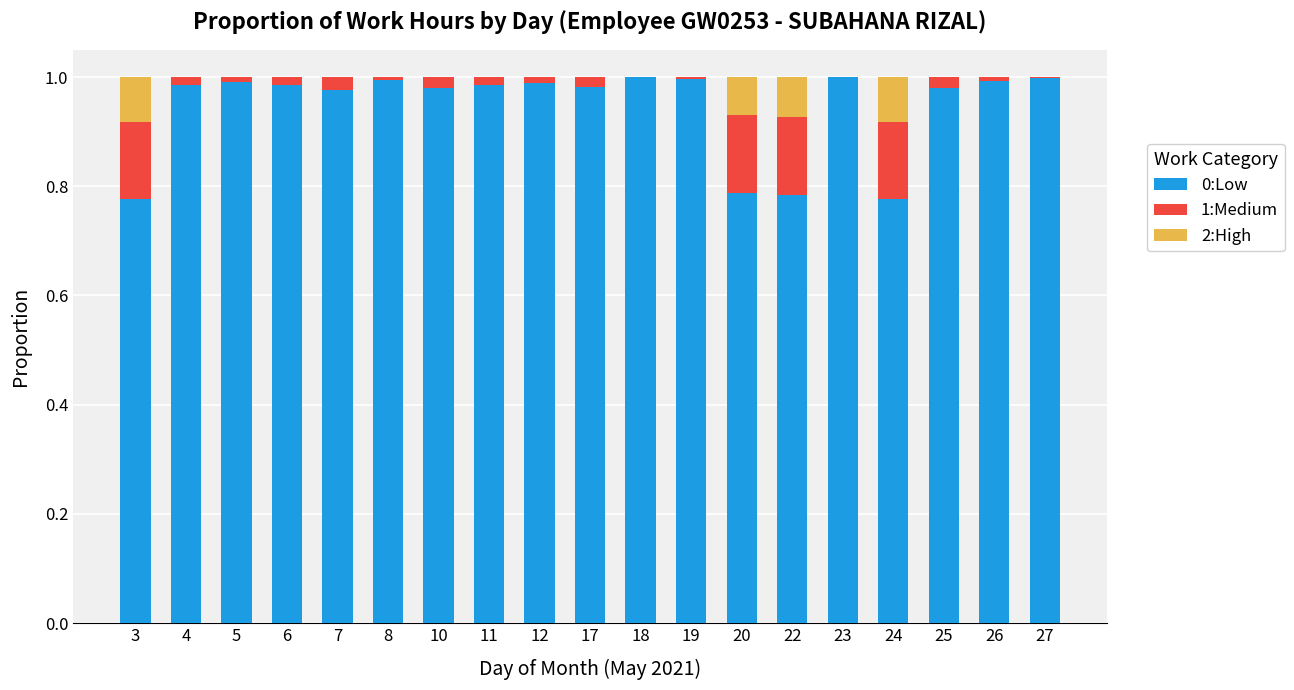

The 0:Low series shows 0.3 at 19. True or false?

False